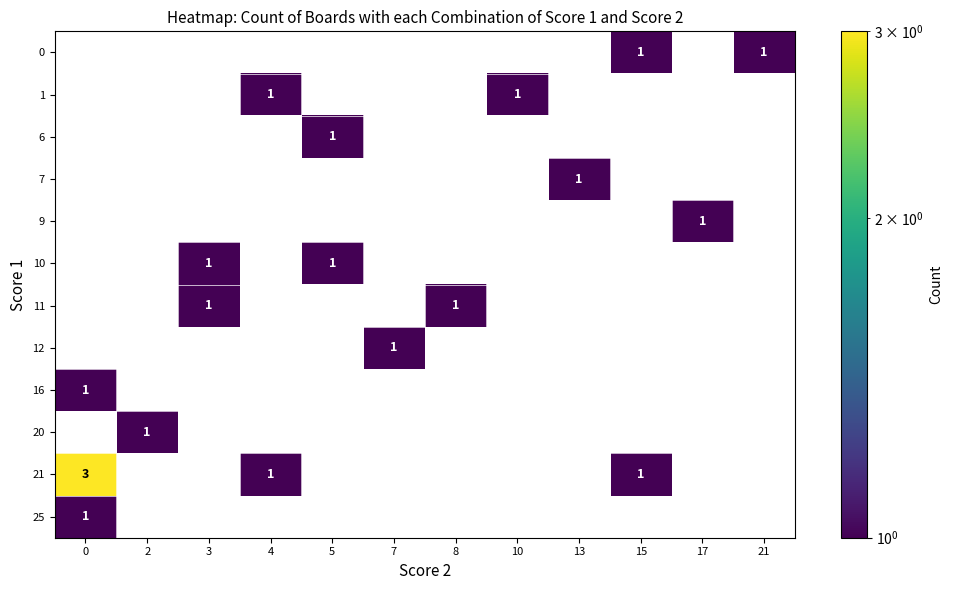

The row_8 series shows 1 at 8. True or false?

False